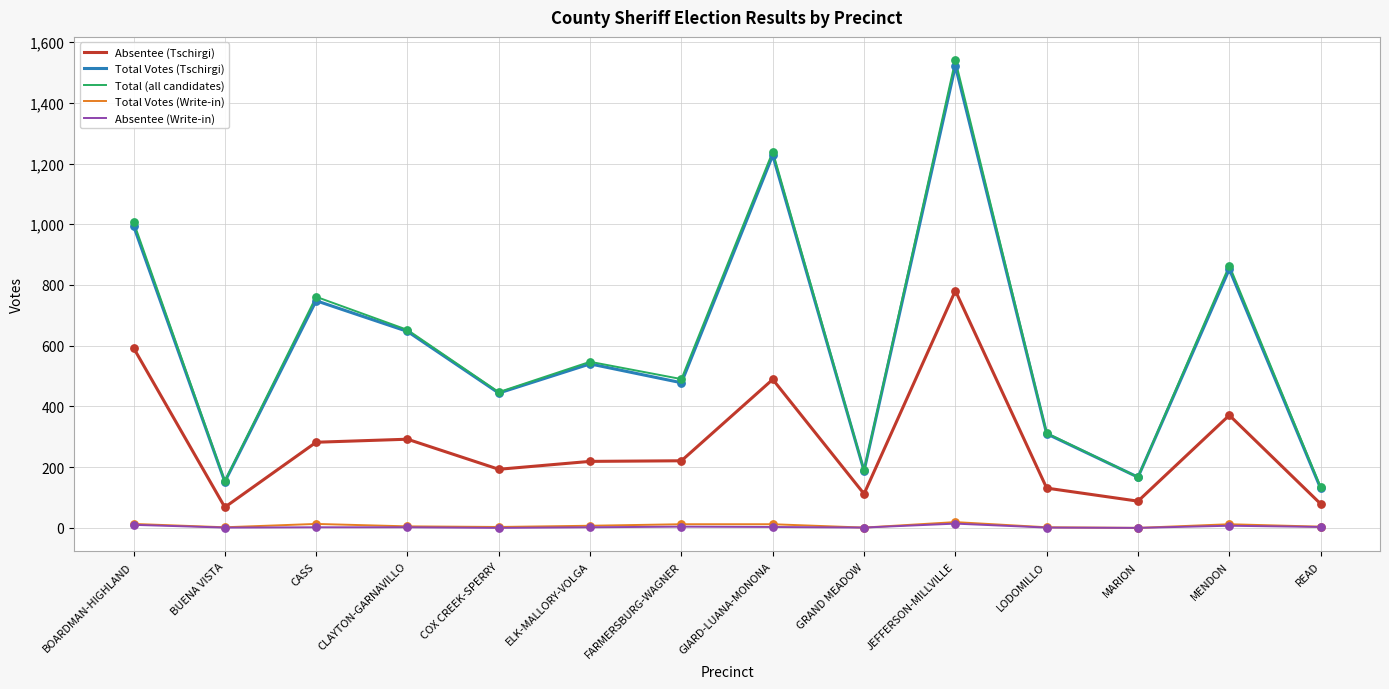

Which series changed the most between FARMERSBURG-WAGNER and MARION?

Total (all candidates)